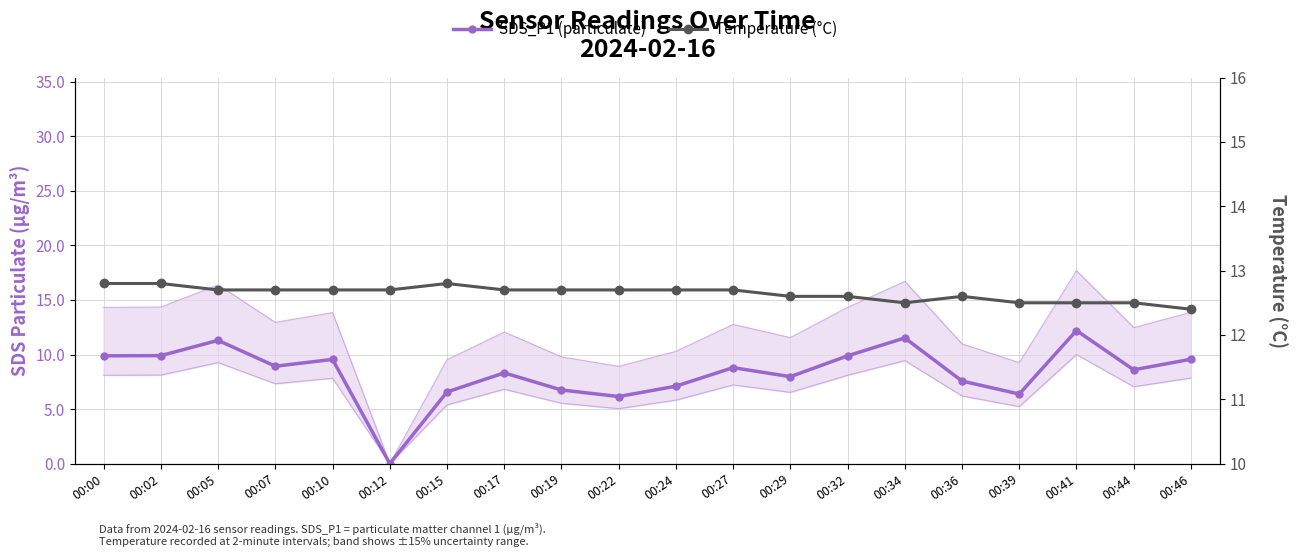

What is the total value across all series at 00:32?

22.5